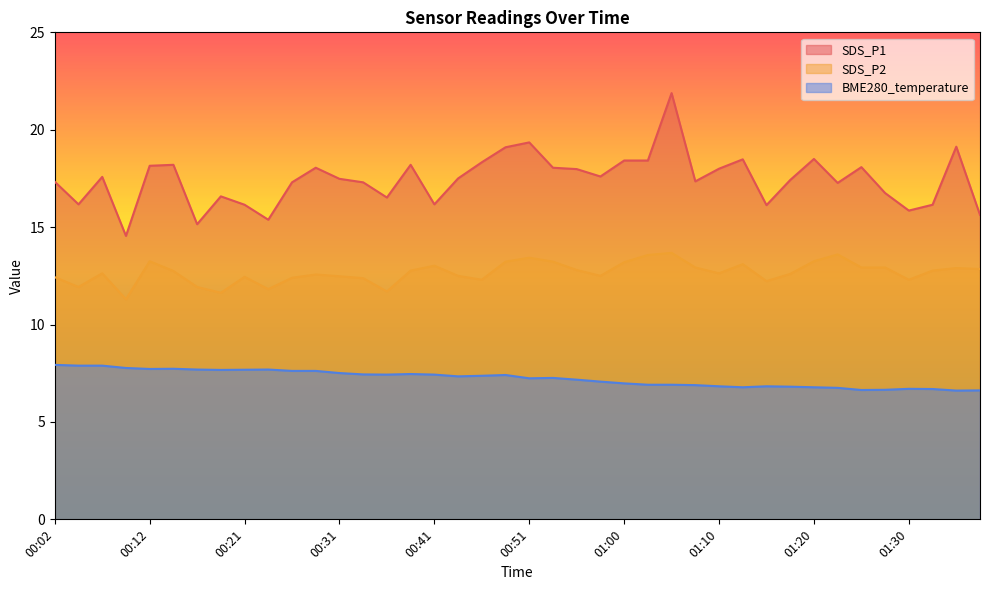

True or false: SDS_P2 and SDS_P1 cross at least once.

False